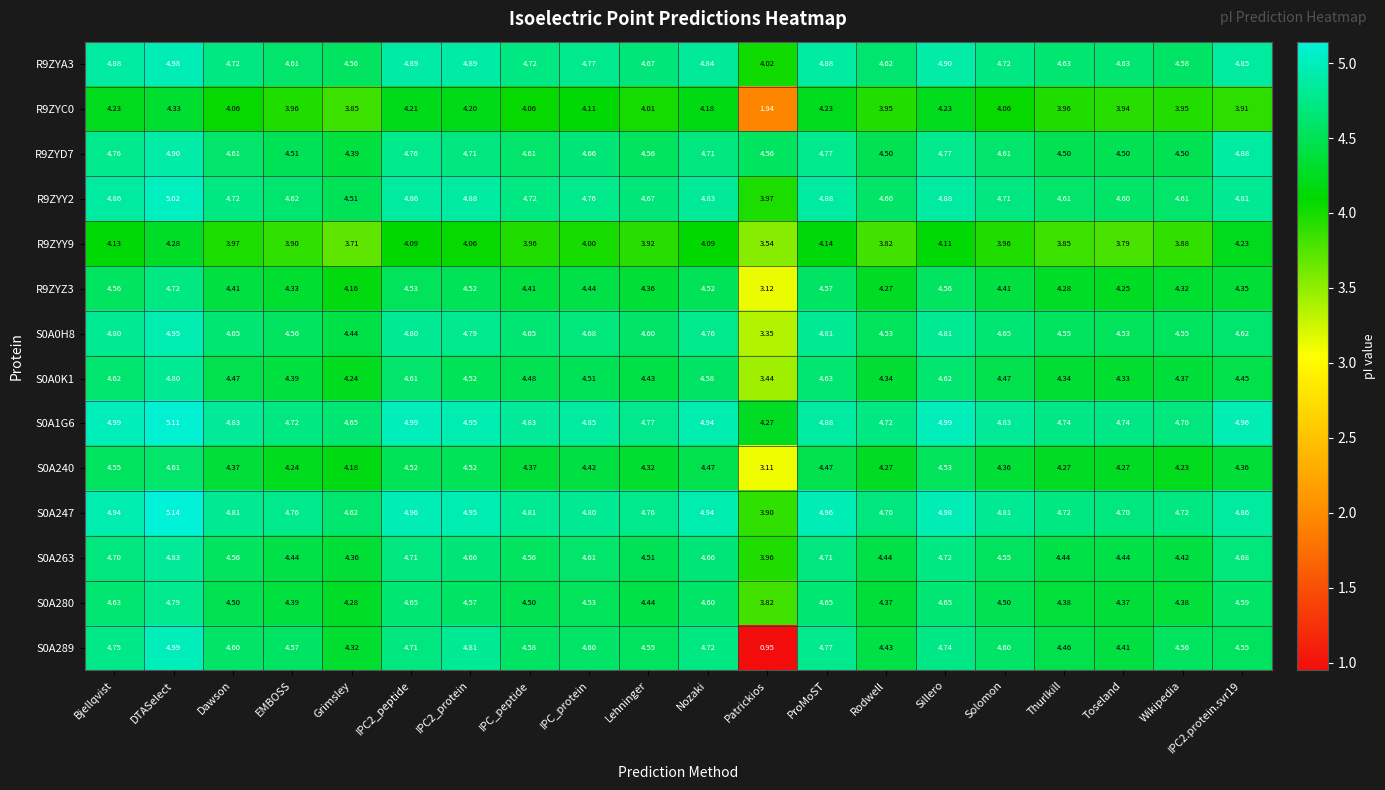

At which category does the chart reach its minimum across all series?

Patrickios